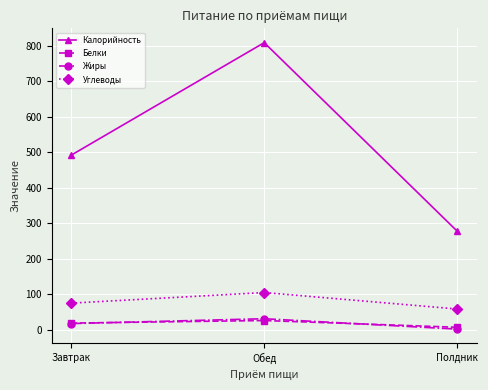

What is the average value of the Жиры series?

16.7